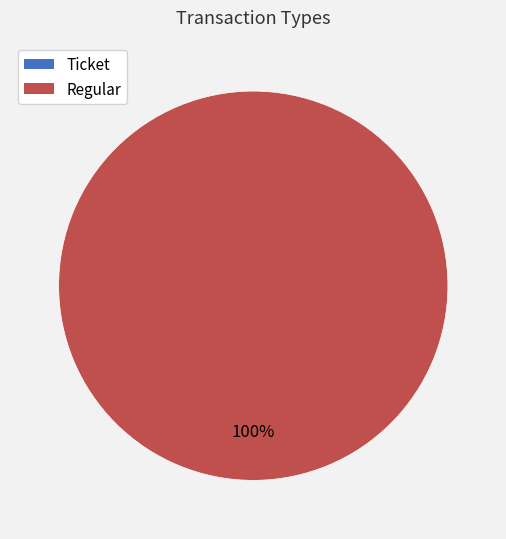

Do Ticket and Regular together represent more than half of the pie?

Yes